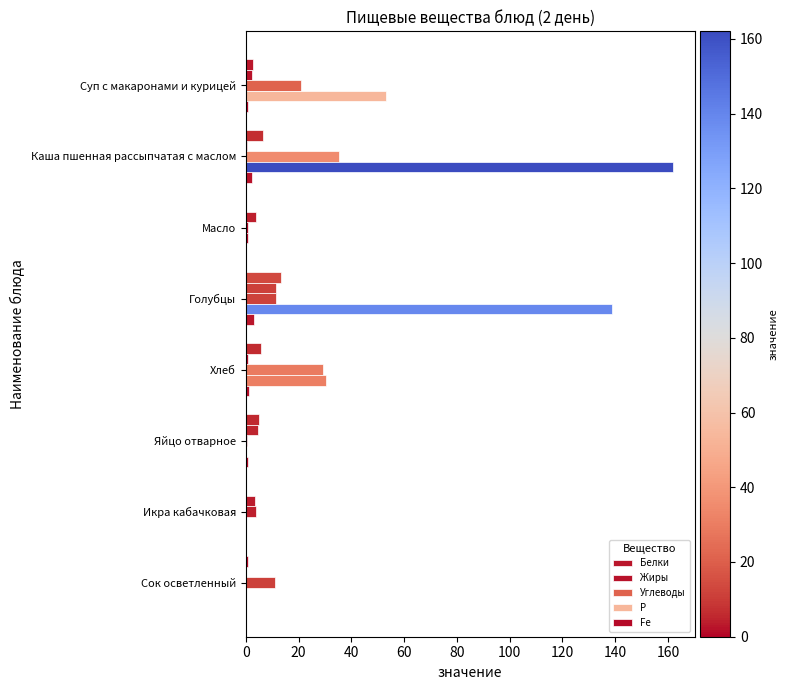

How many categories are shown in the chart?

8